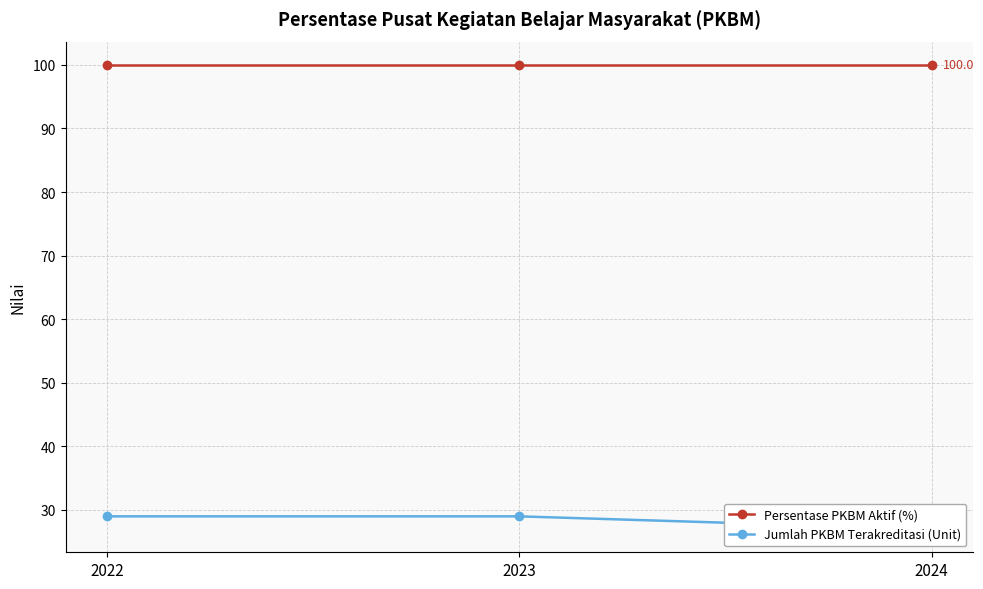

Which category has the lowest value across all series?

2024